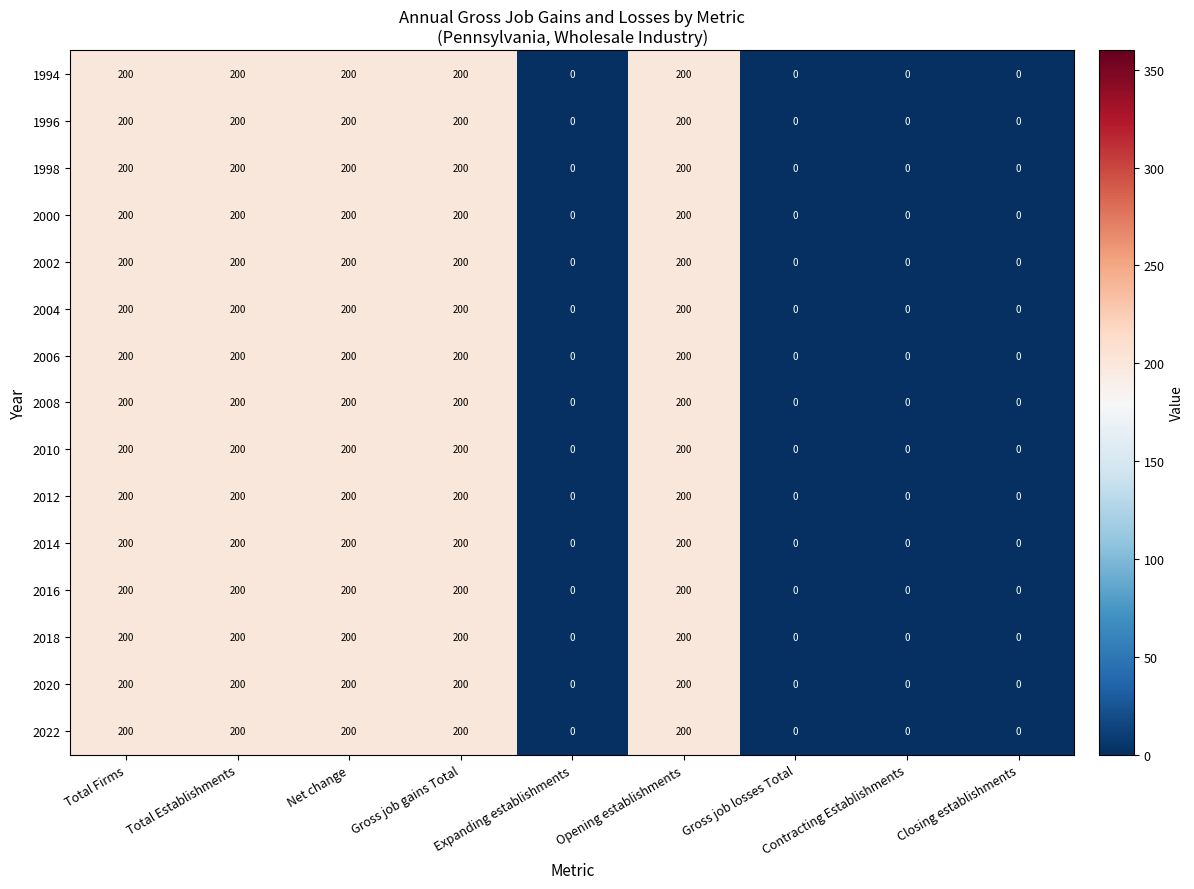

What is the difference between the maximum and minimum values in the 2012 series?

200